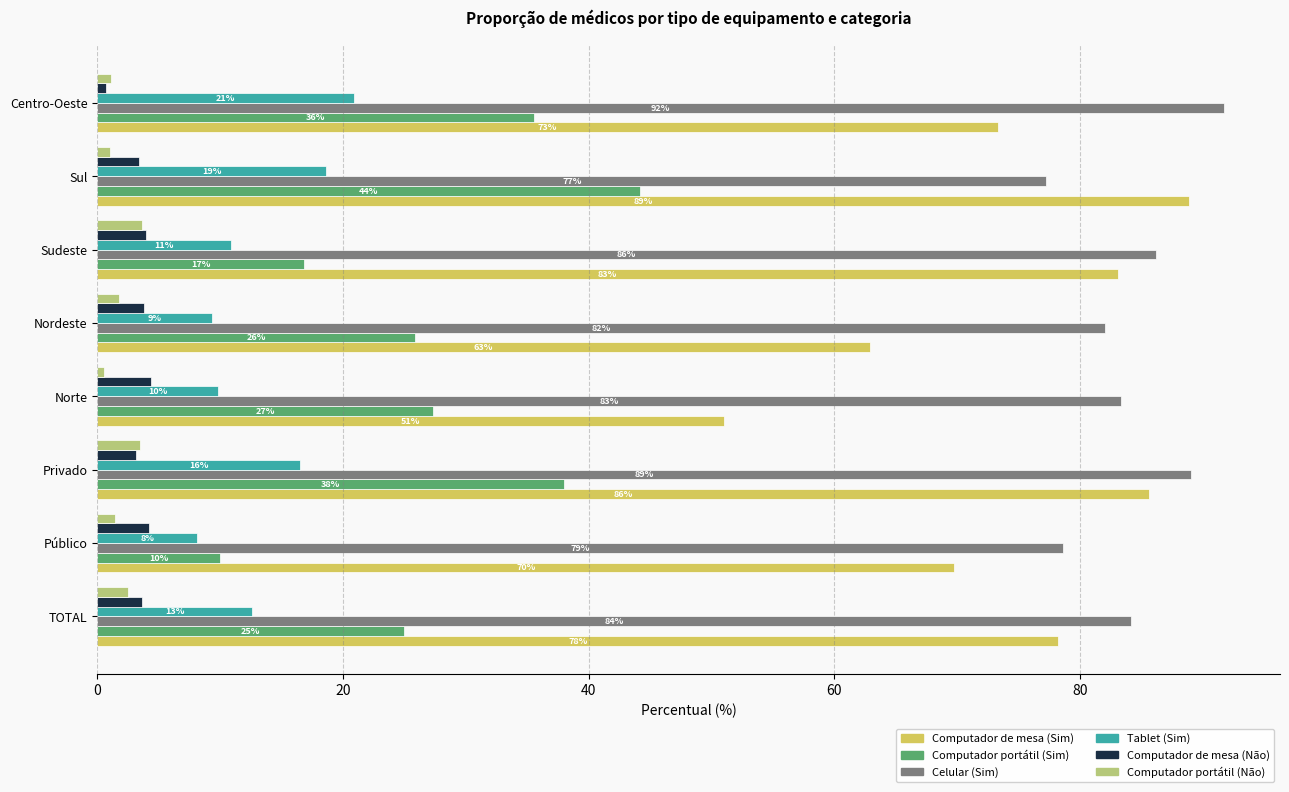

Rank the series at Público from lowest to highest value.

Computador portátil (Não), Computador de mesa (Não), Tablet (Sim), Computador portátil (Sim), Computador de mesa (Sim), Celular (Sim)